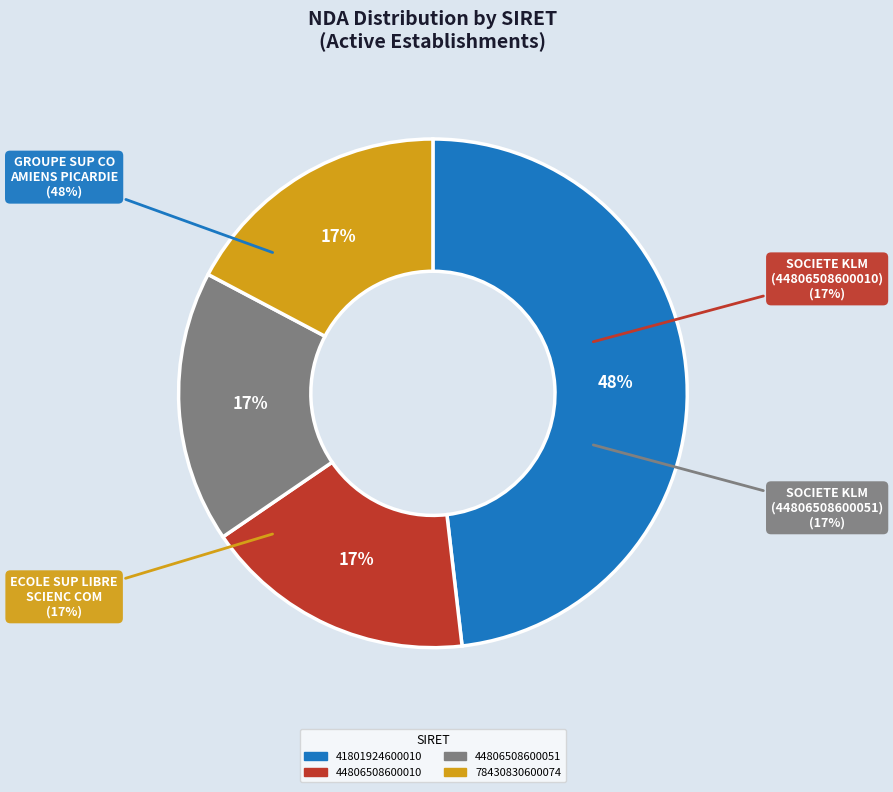

Rank the categories by value from lowest to highest.

78430830600074, 44806508600010, 44806508600051, 41801924600010